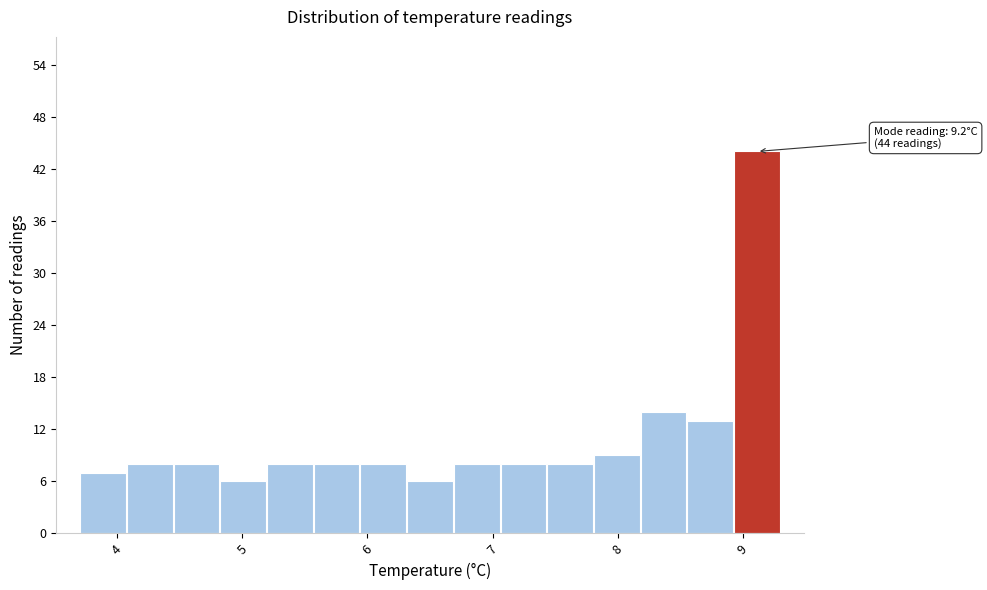

Read against the x-axis, roughly where is the centre of the tallest bar?

9.1